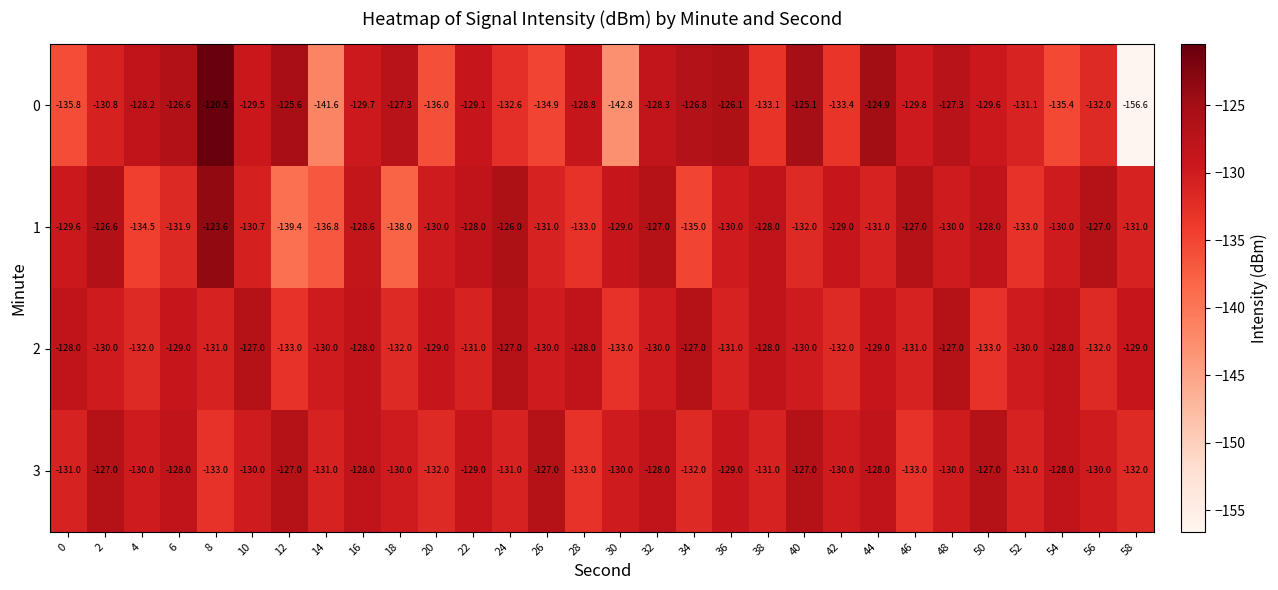

What is the spread (max minus min) of values at 26?

7.9